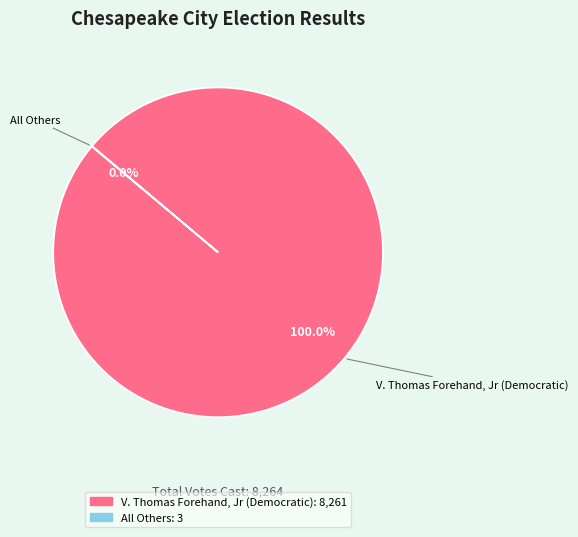

What is the largest slice in the pie chart?

V. Thomas Forehand, Jr (Democratic)